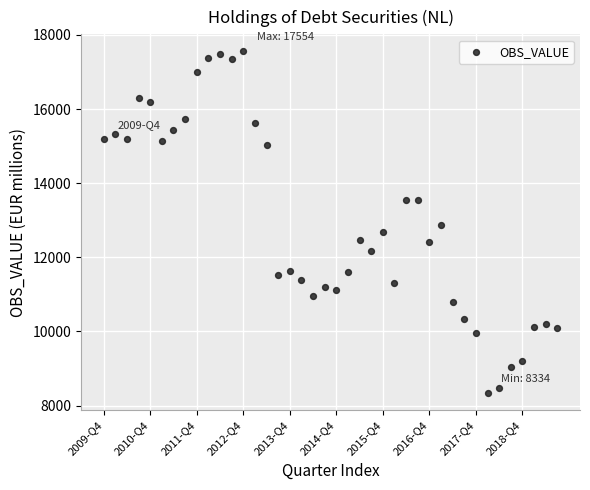

What is the range of Y values (max minus min)?

9220